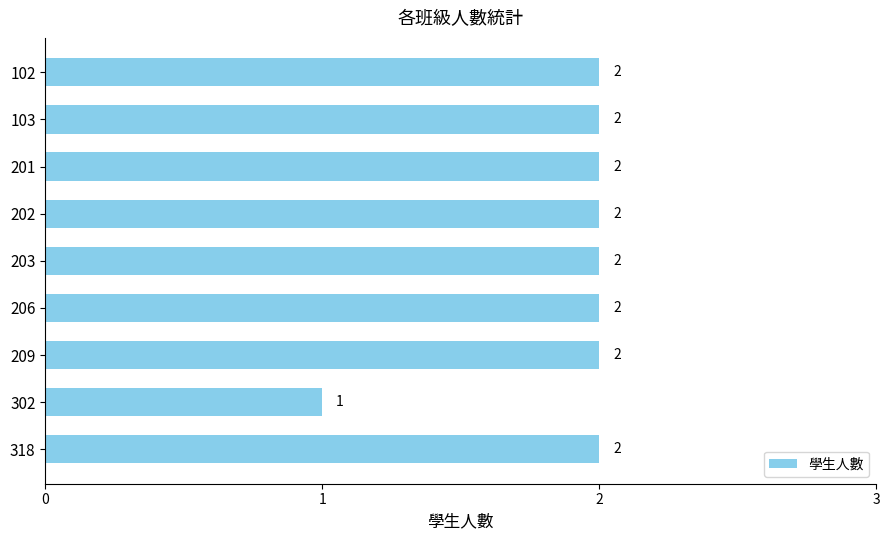

What is the value of the 7th bar from the top?

2